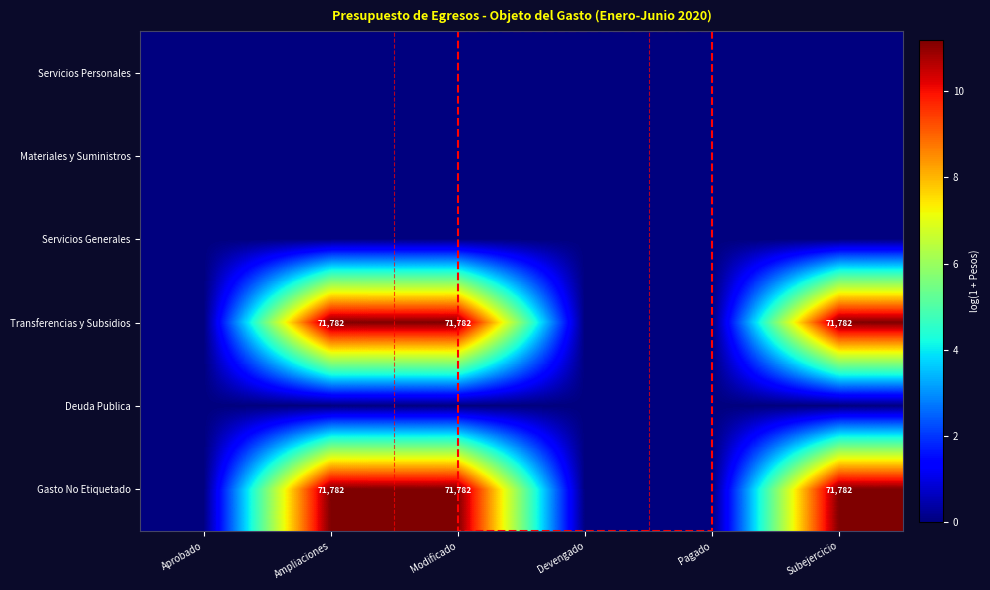

The value of Gasto No Etiquetado at Modificado is 71782. True or false?

True